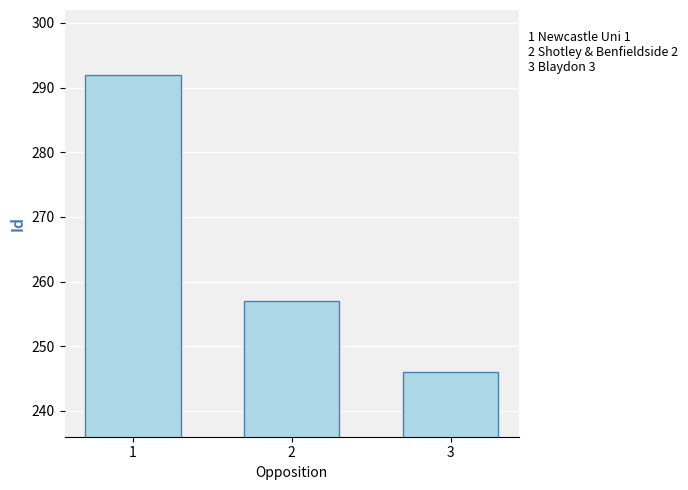

What is the change in value from 1 to 2?

-35